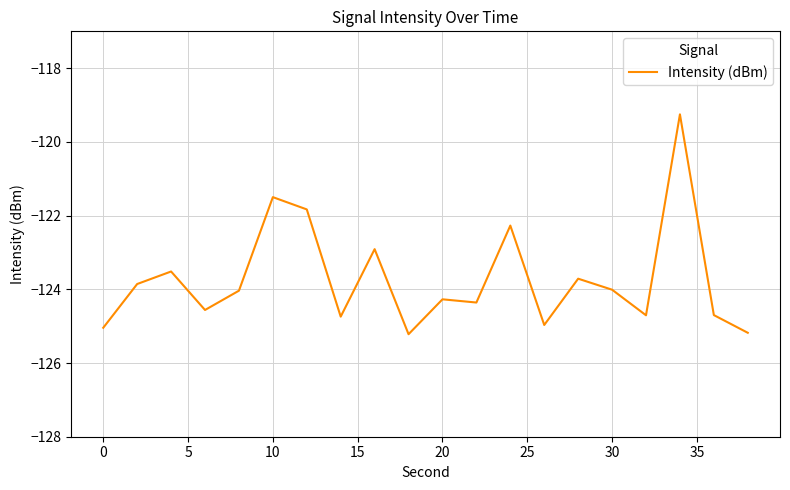

What is the smallest value displayed?

-125.2